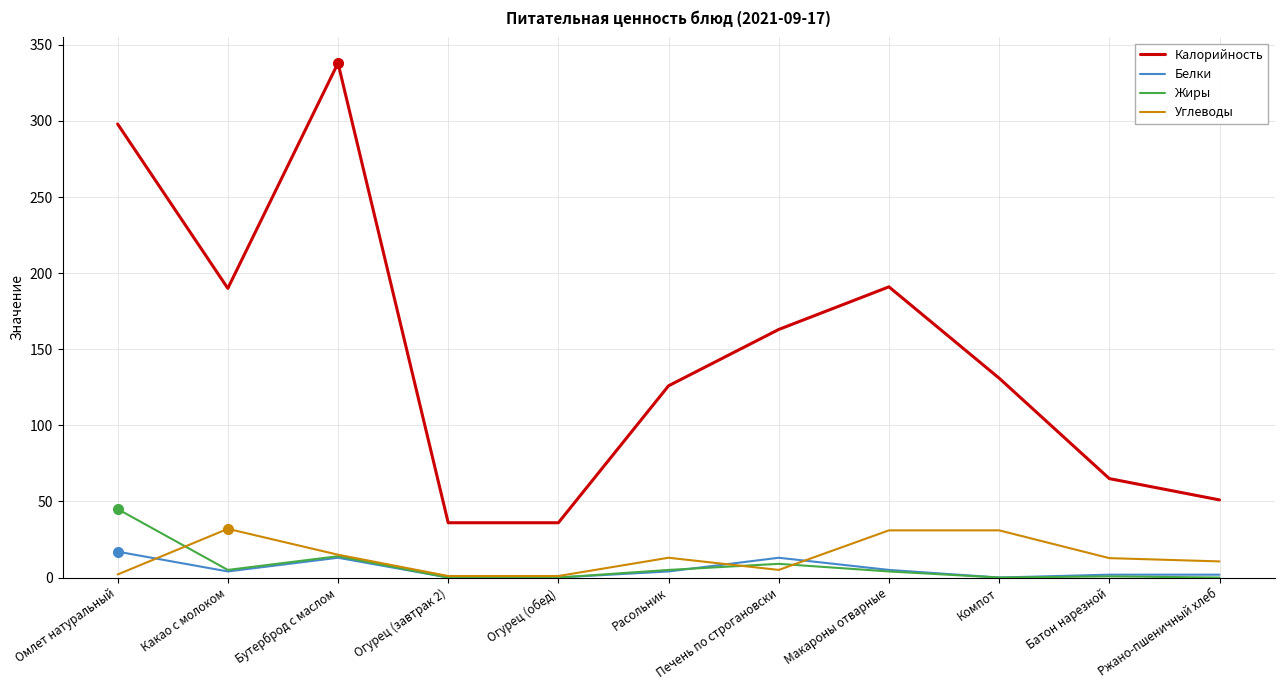

What is the minimum value for Углеводы?

1.0